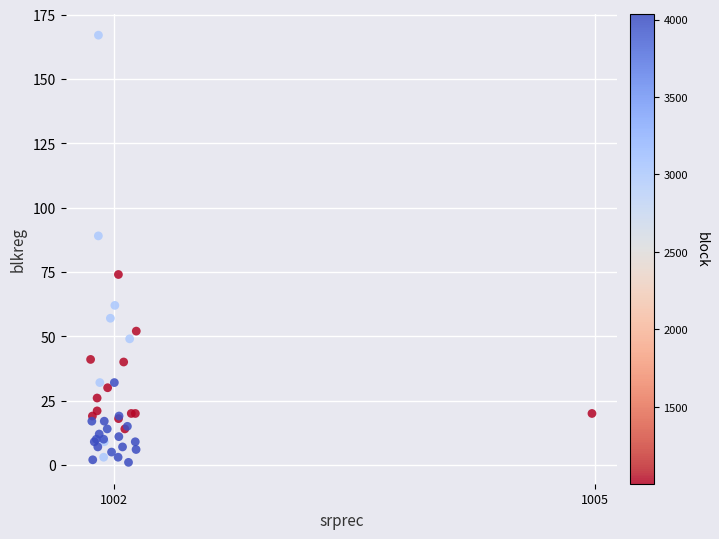

What Y value in the scatter plot is closest to 84?

89